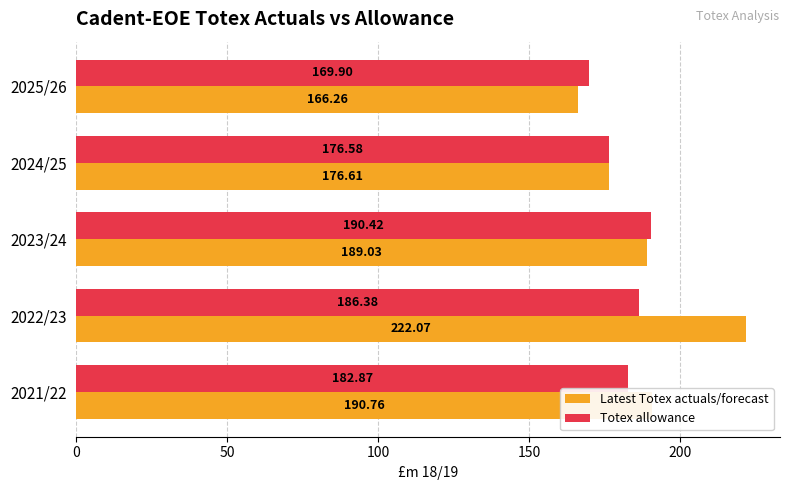

Which series has the largest total across all categories?

Latest Totex actuals/forecast